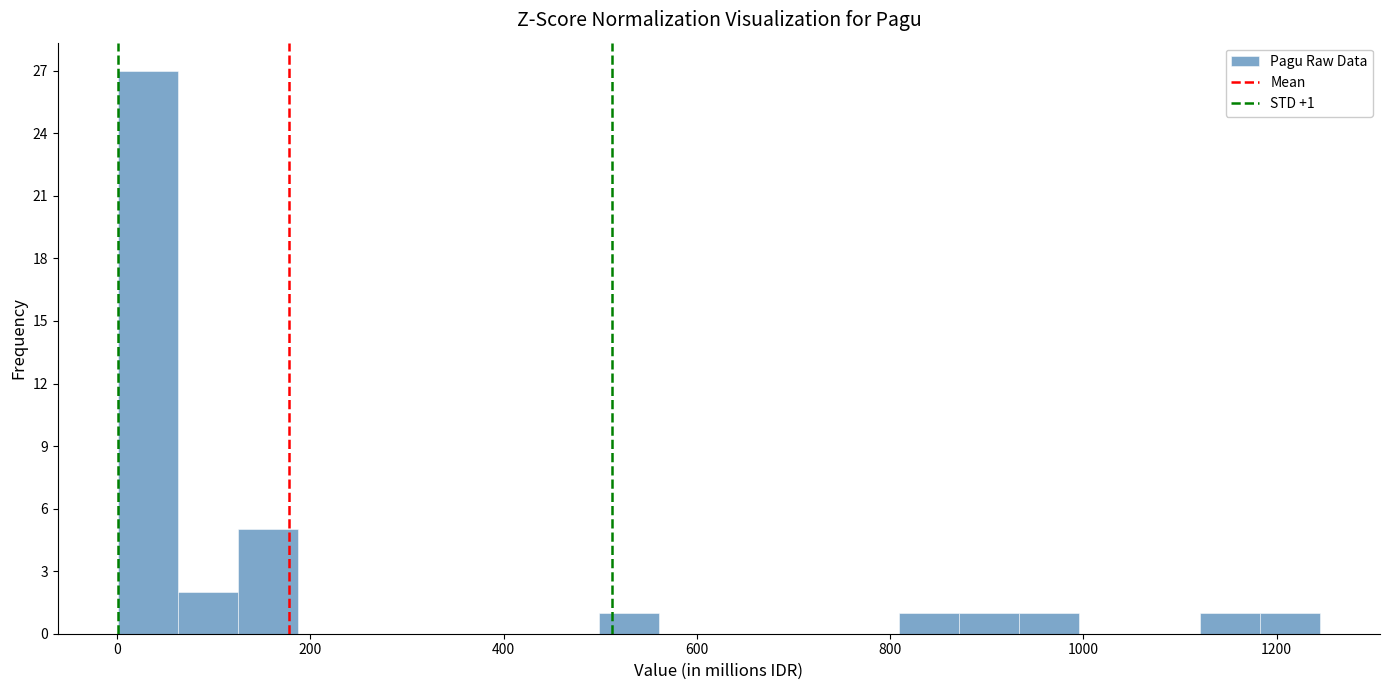

Read against the x-axis, roughly where is the centre of the tallest bar?

40